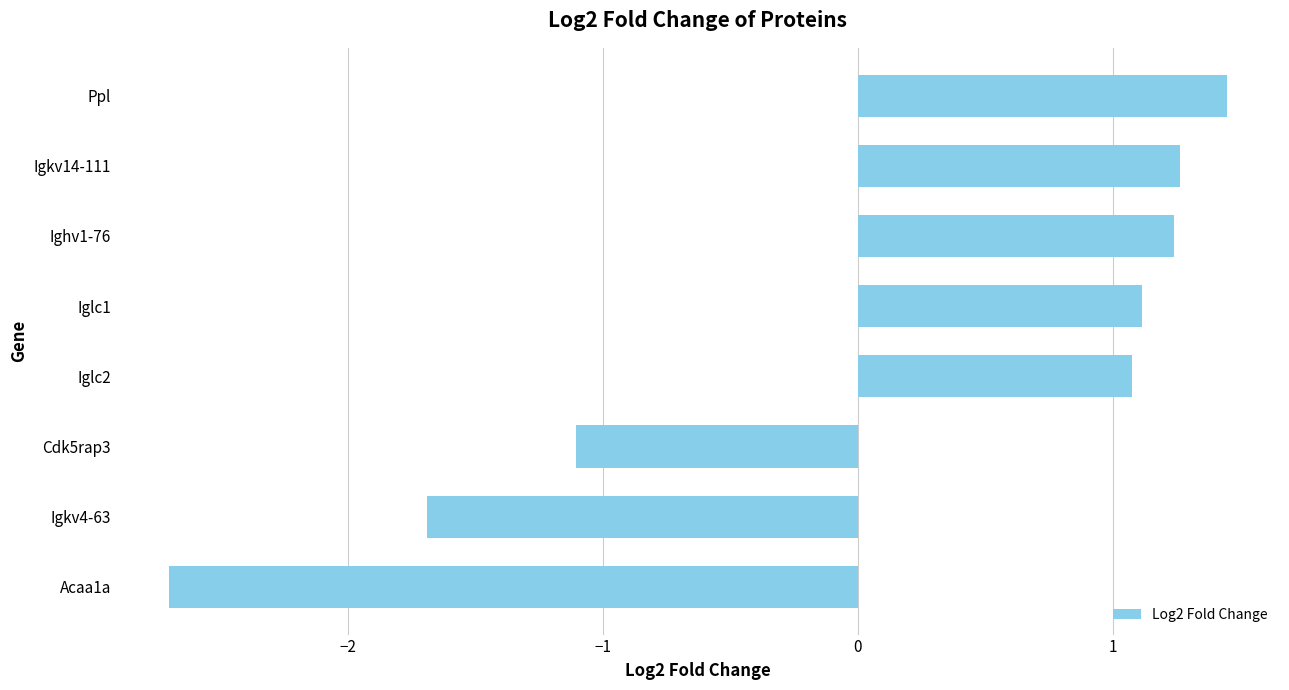

How many distinct data groups are displayed?

1